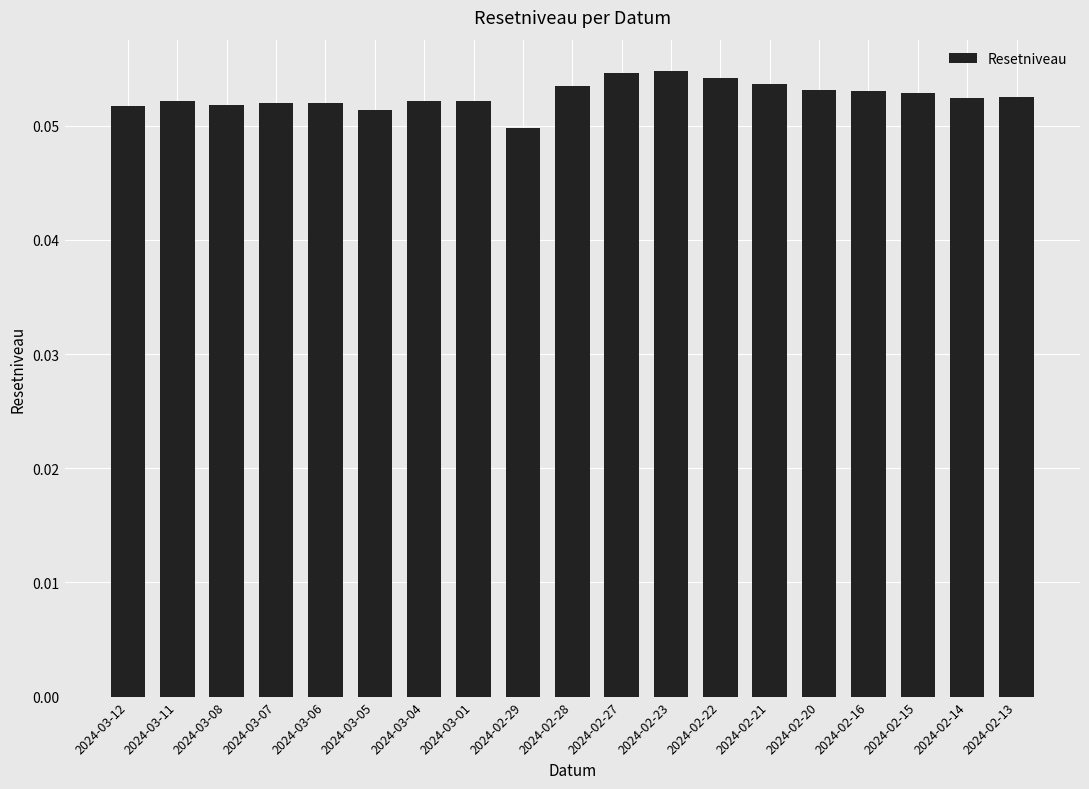

Are the bars grouped side by side (vs. stacked)?

No